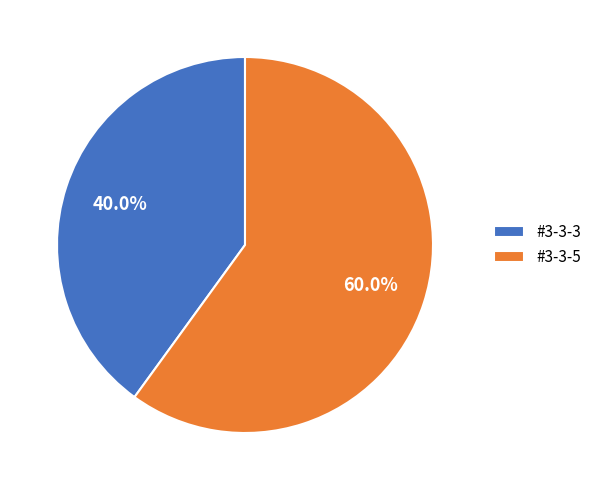

Which has a higher value, #3-3-5 or #3-3-3?

#3-3-5